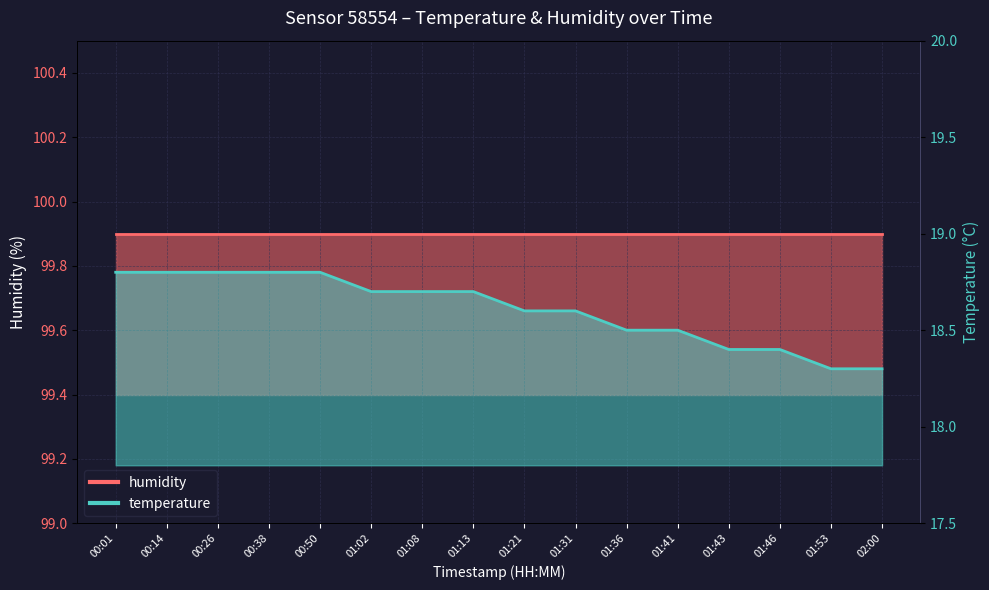

What is the smallest value displayed?

18.3